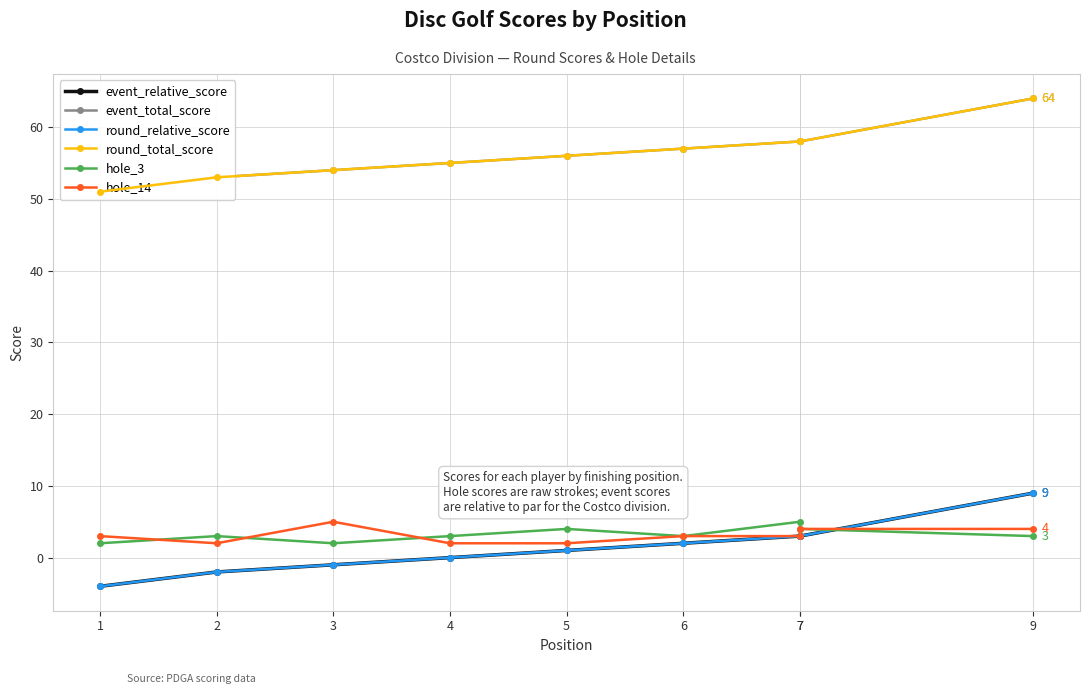

Reading left to right, transcribe all the data shown in this chart.

event_relative_score: 1=-4	2=-2	3=-1	4=0	5=1	6=2	7=3	7=3	9=9
event_total_score: 1=51	2=53	3=54	4=55	5=56	6=57	7=58	7=58	9=64
round_relative_score: 1=-4	2=-2	3=-1	4=0	5=1	6=2	7=3	7=3	9=9
round_total_score: 1=51	2=53	3=54	4=55	5=56	6=57	7=58	7=58	9=64
hole_3: 1=2	2=3	3=2	4=3	5=4	6=3	7=5	7=4	9=3
hole_14: 1=3	2=2	3=5	4=2	5=2	6=3	7=3	7=4	9=4